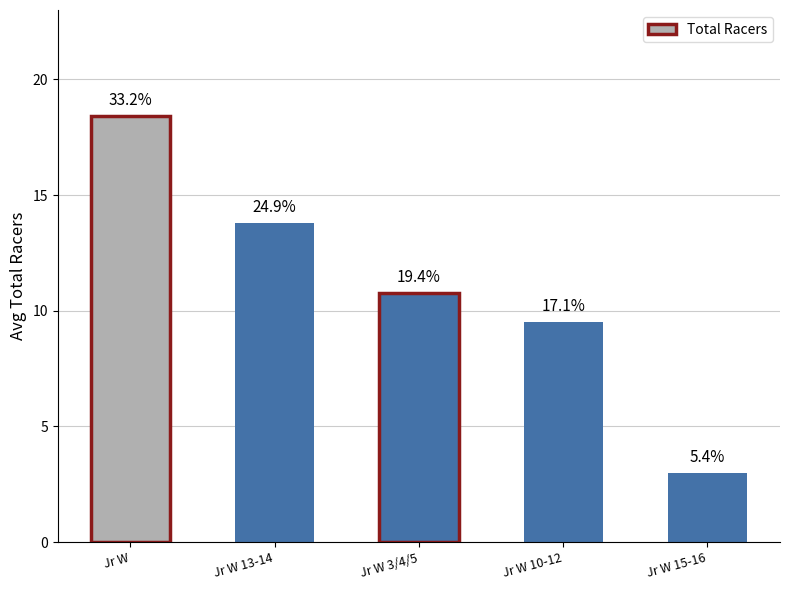

List the labels in order of value, smallest first.

Jr W 15-16, Jr W 10-12, Jr W 3/4/5, Jr W 13-14, Jr W